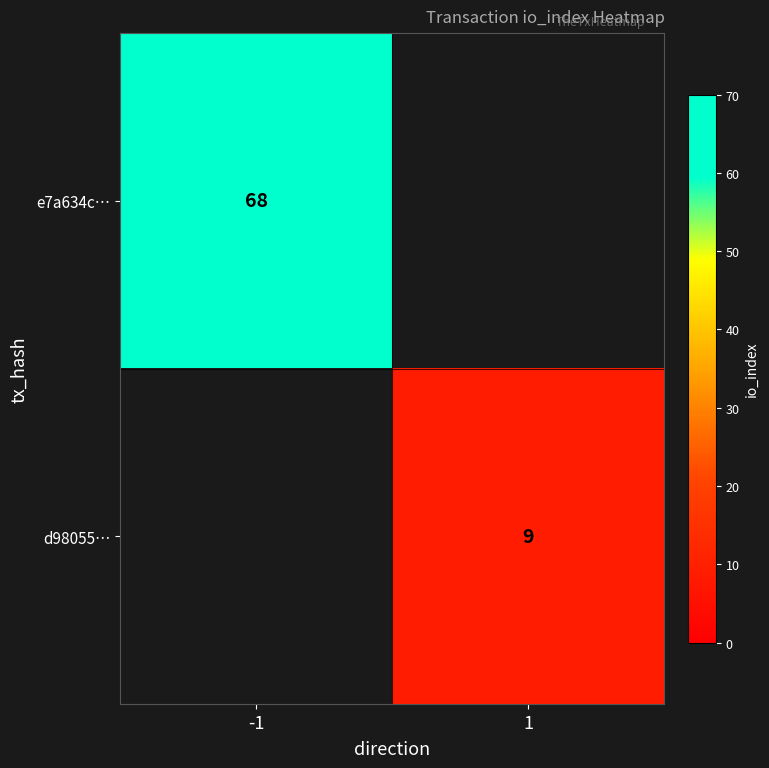

The value of e7a634c… at -1 is 68. True or false?

True